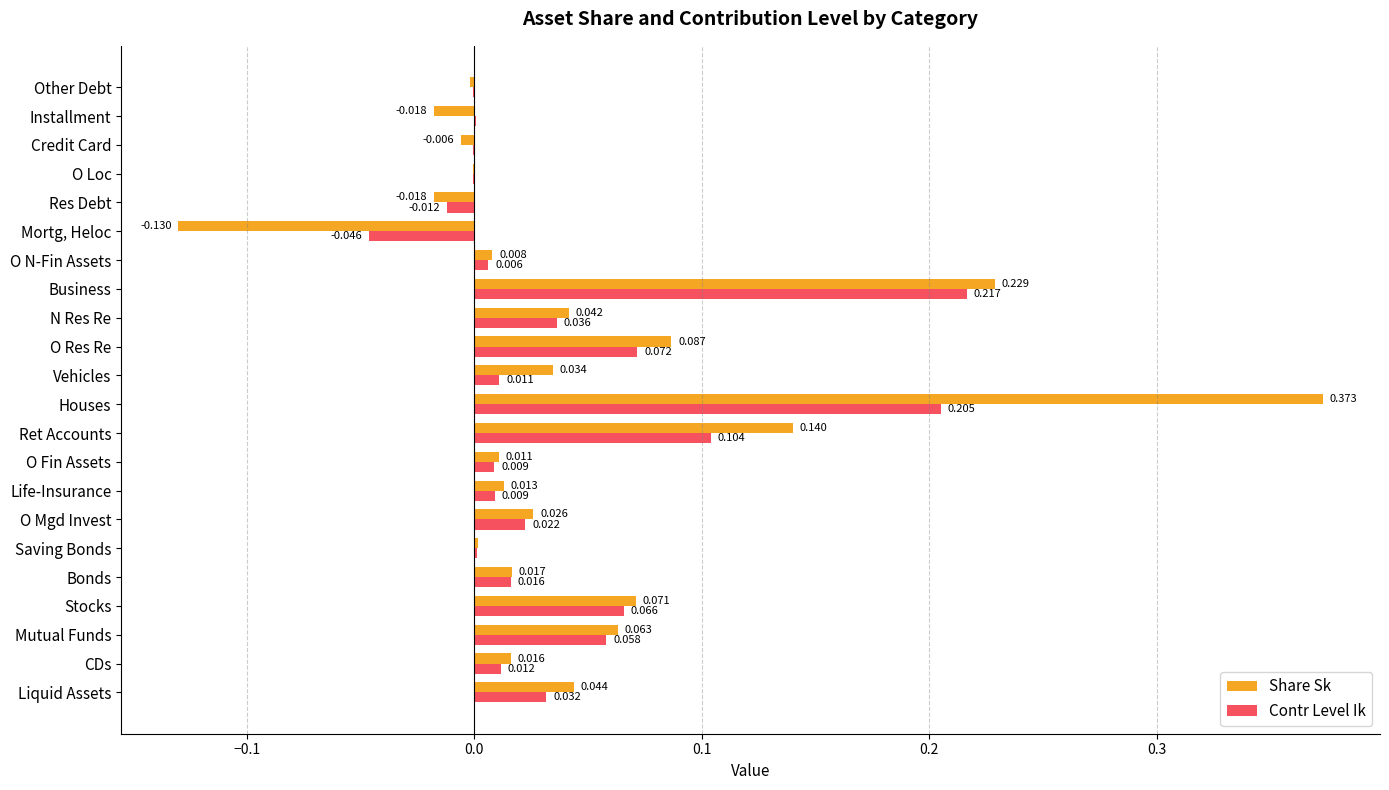

Count the number of categories in the chart.

22